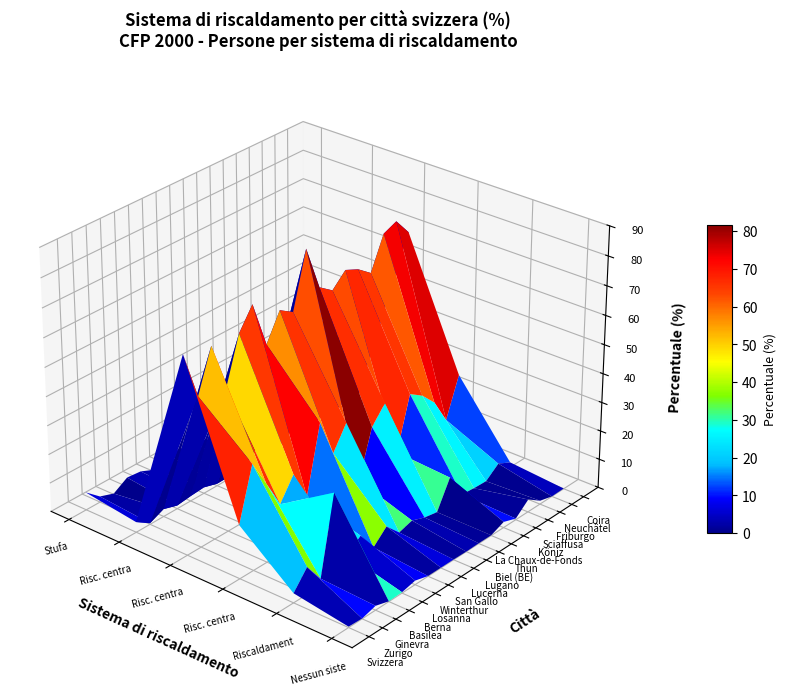

What is the total value across all series at 5?

12.3